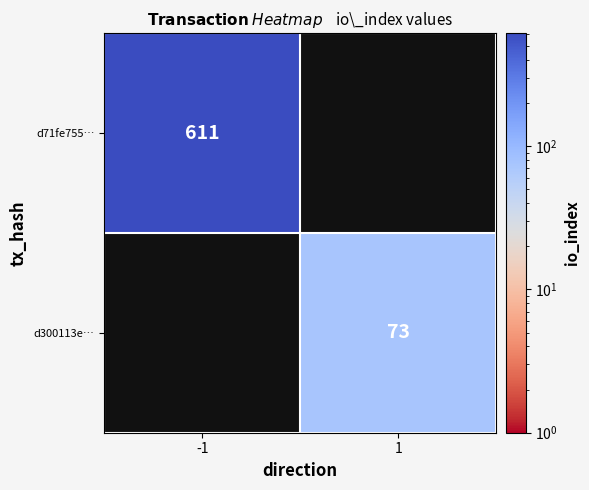

Is the value of d71fe755… at -1 greater than the value of d300113e… at 1?

Yes